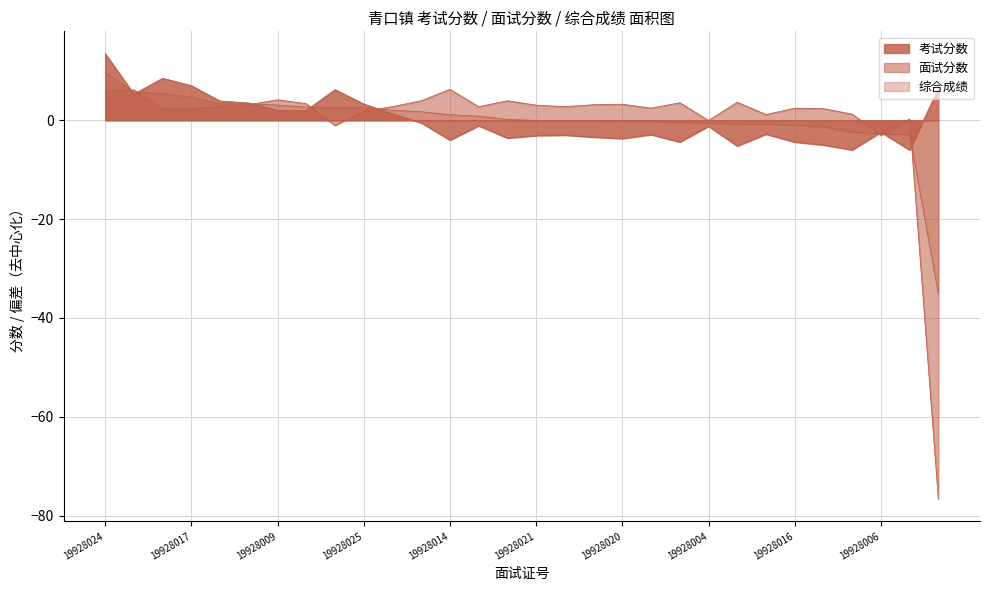

List the series in order of their peak value, highest first.

考试分数, 综合成绩, 面试分数